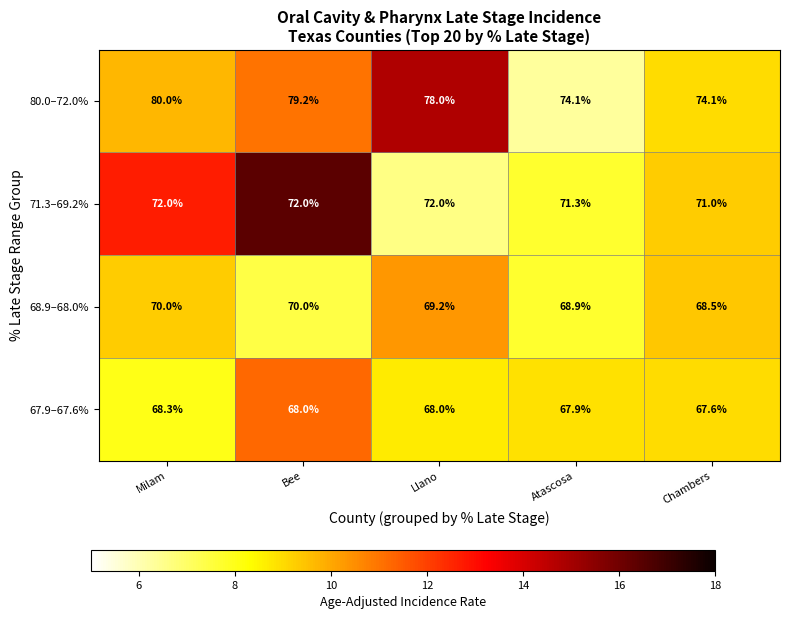

What is the average value of the 68.9–68.0% series?

69.3